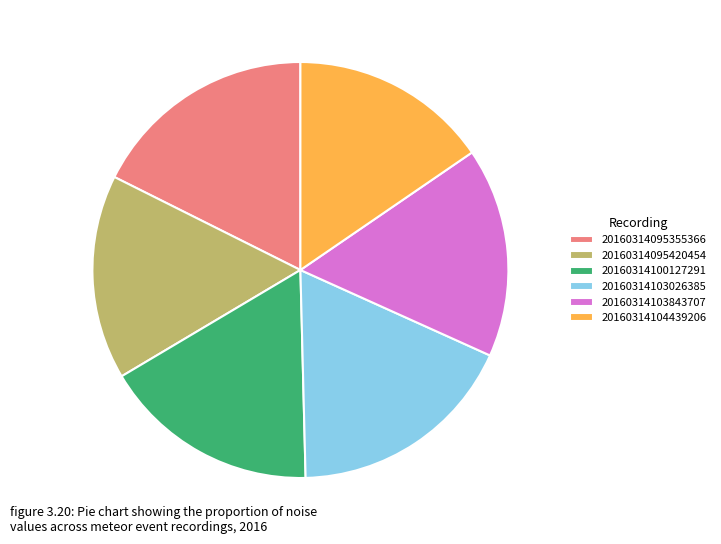

True or false: 20160314103026385 accounts for 23% of the total.

False